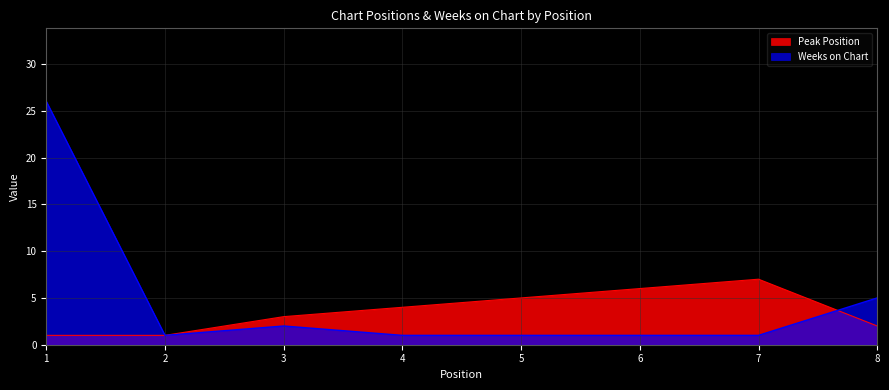

True or false: Peak Position has a value of 3 at 3.

True